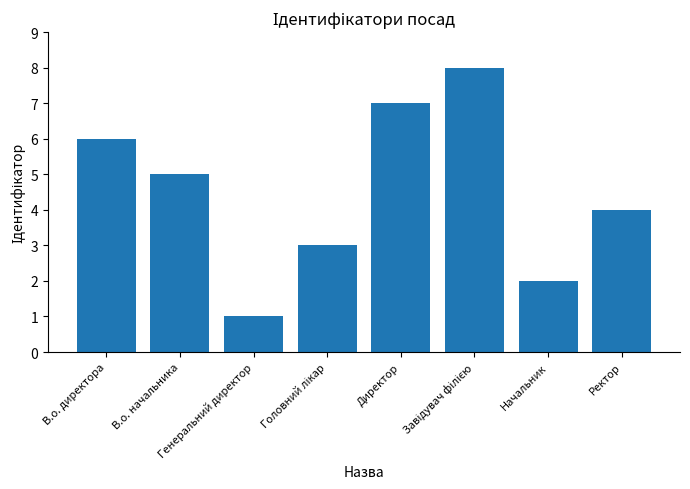

Are the bars grouped side by side (vs. stacked)?

No